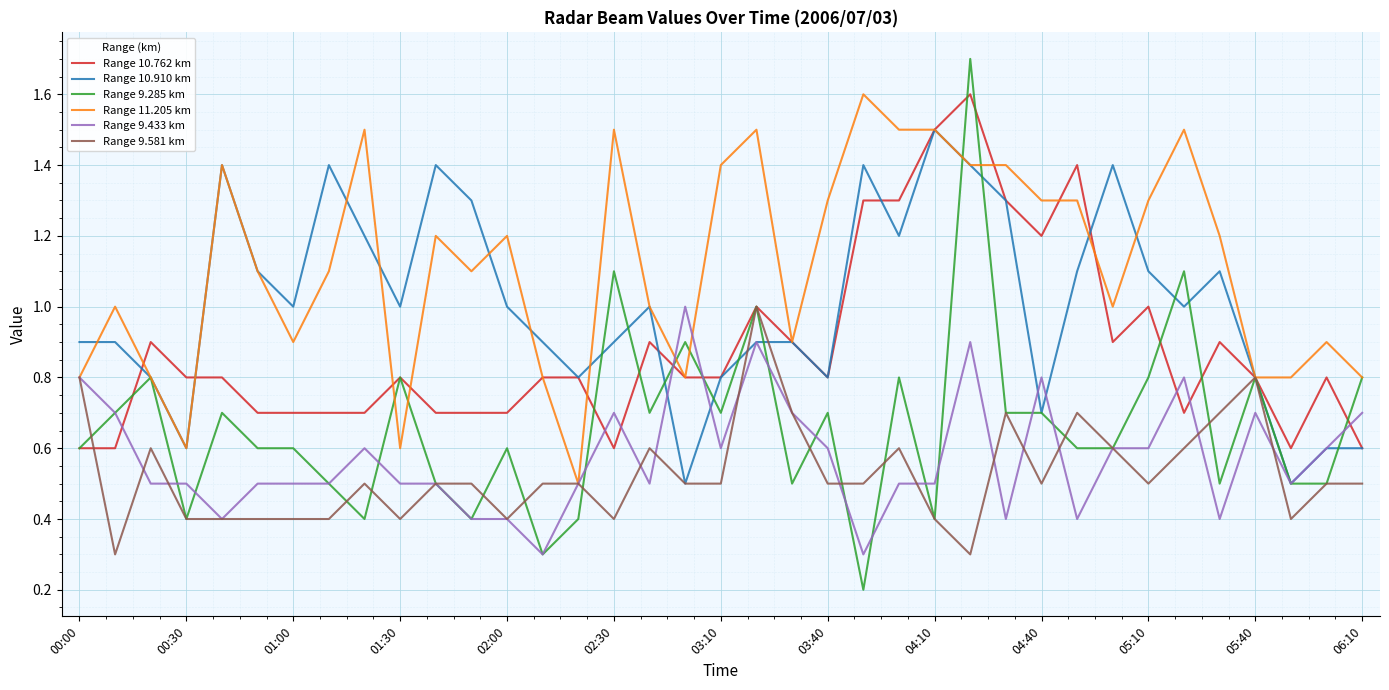

Which series has the widest spread of values?

Range 9.285 km